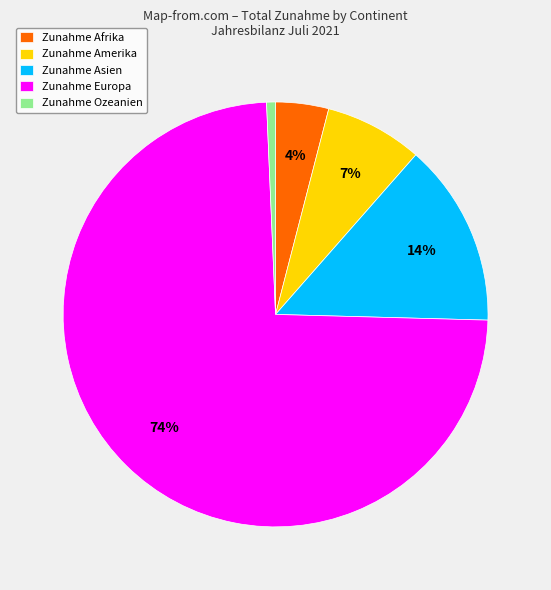

To the nearest percent, what is the difference between the Zunahme Europa and Zunahme Ozeanien slice percentages?

73%